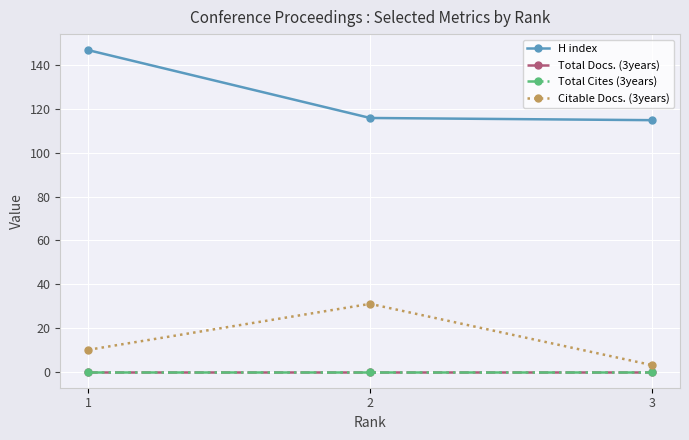

Which series has the largest total across all categories?

H index